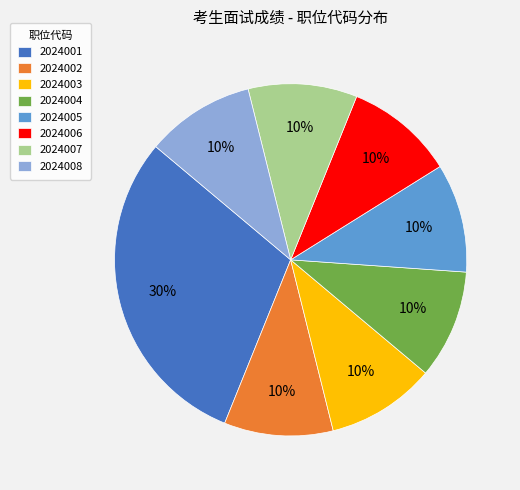

Approximately how many times larger is the value at 2024007 compared to 2024006?

1.0